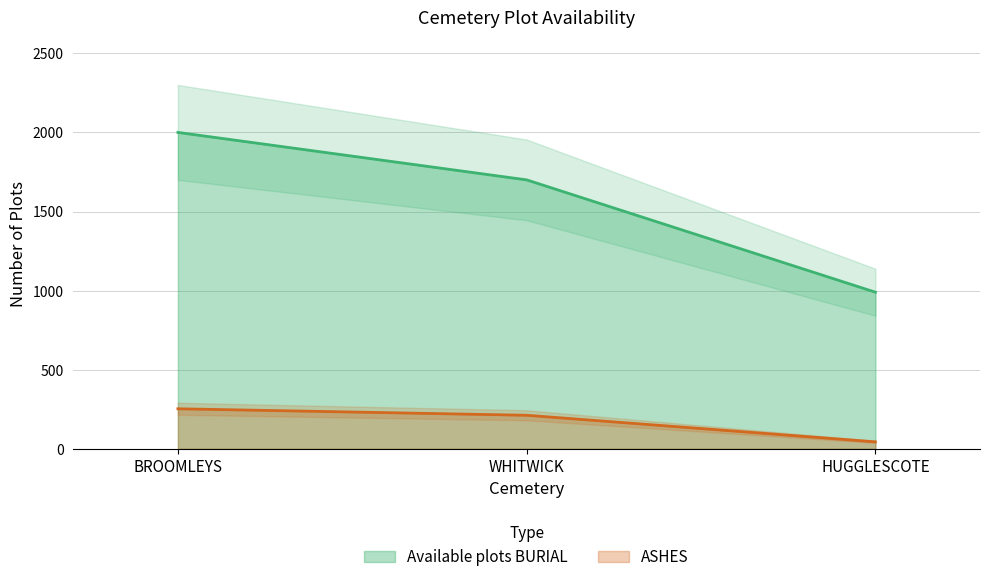

What is the sum of the Available plots BURIAL values at HUGGLESCOTE and BROOMLEYS?

2990